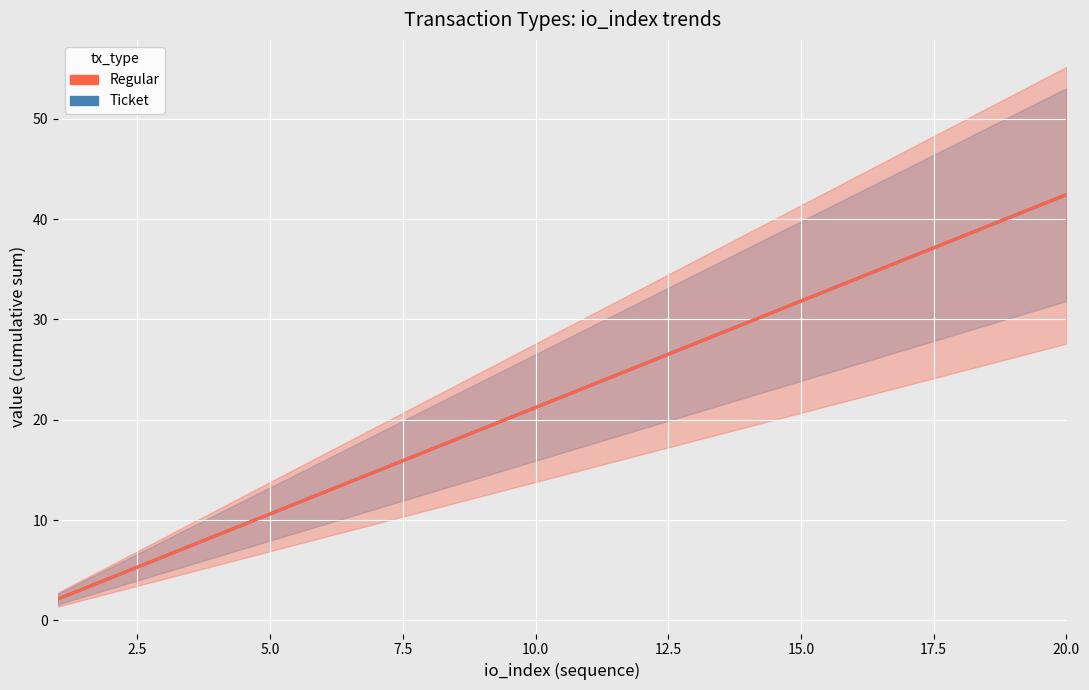

What is the maximum value shown in the chart?

42.4